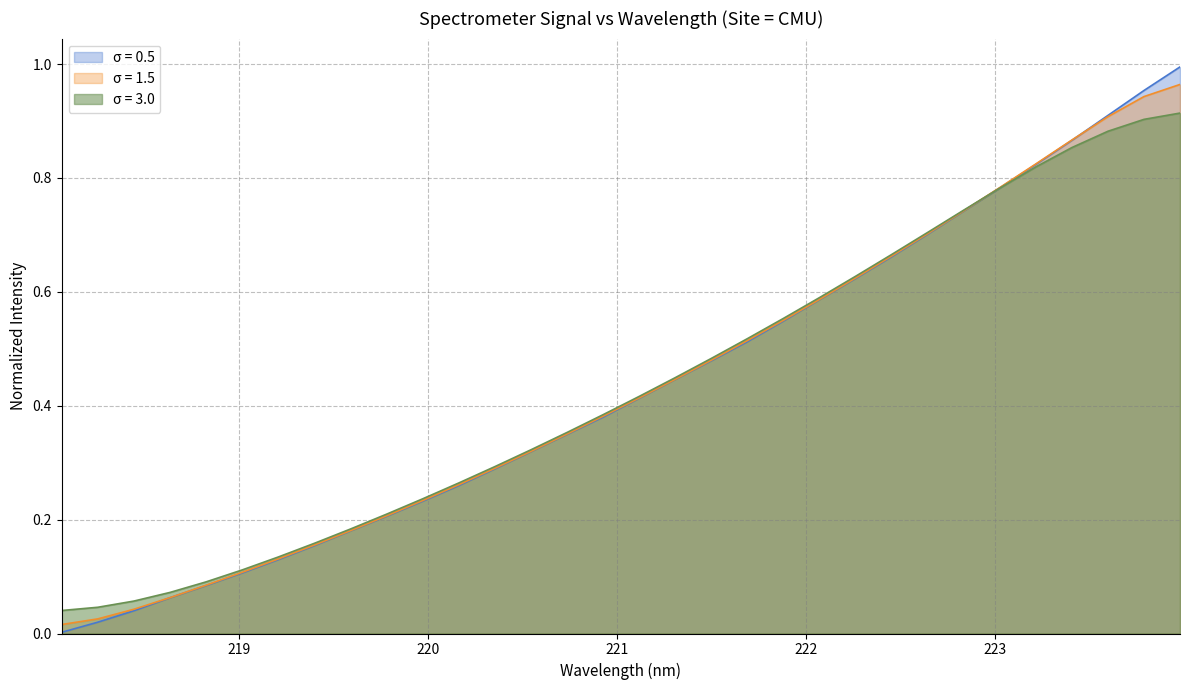

What are all the series names shown in the legend?

σ = 0.5, σ = 1.5, σ = 3.0